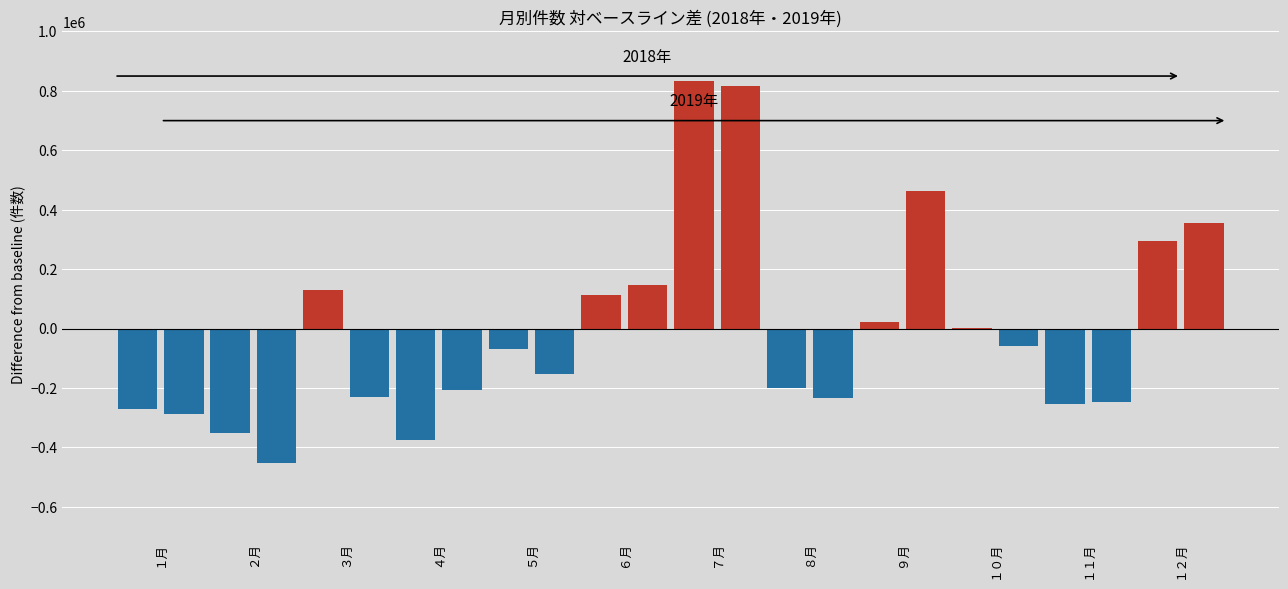

How many distinct data groups are displayed?

2